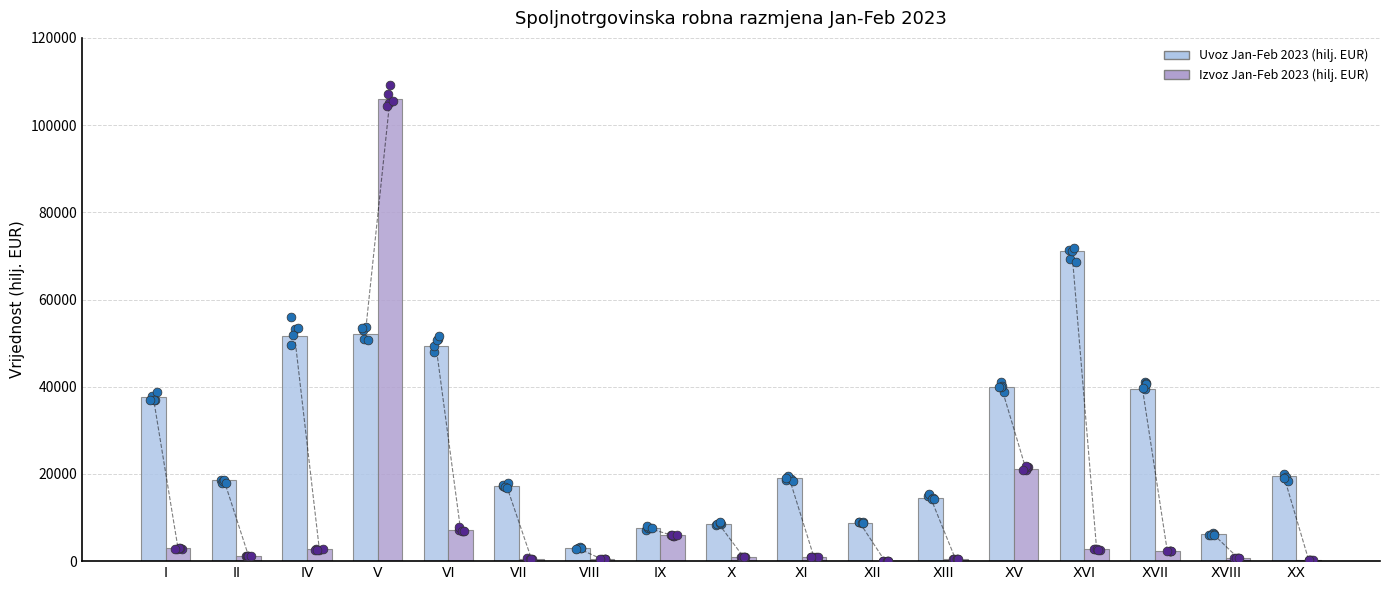

Which series has the widest spread of Y values?

Izvoz Jan-Feb 2023 (hilj. EUR)